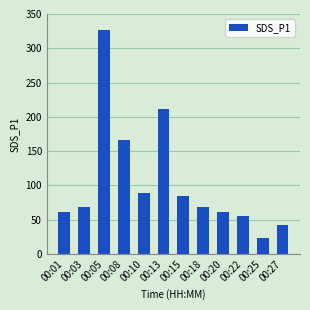

True or false: the data shows 86.2 at 00:20.

False